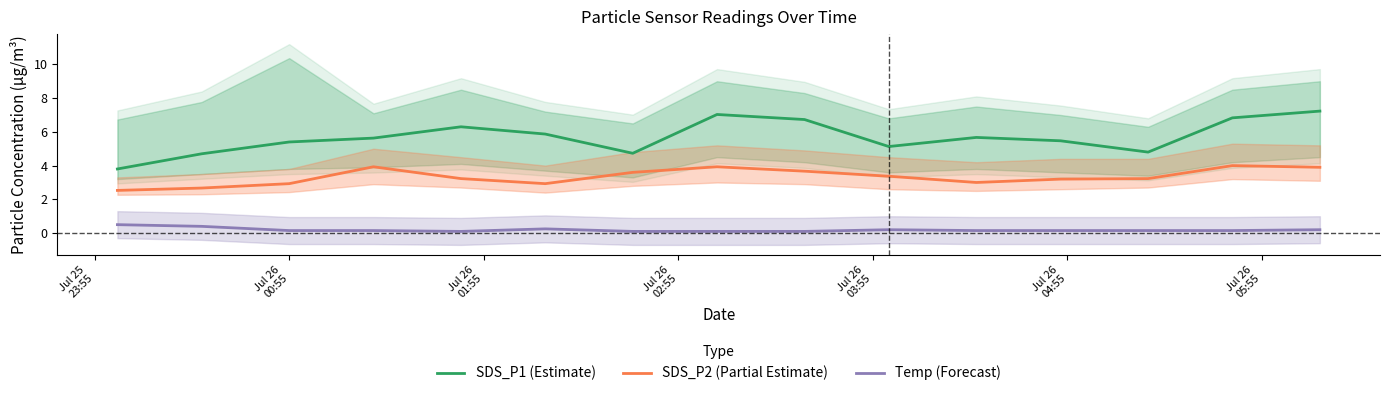

True or false: SDS_P2 (Partial Estimate) and SDS_P1 (Estimate) intersect in this chart.

False